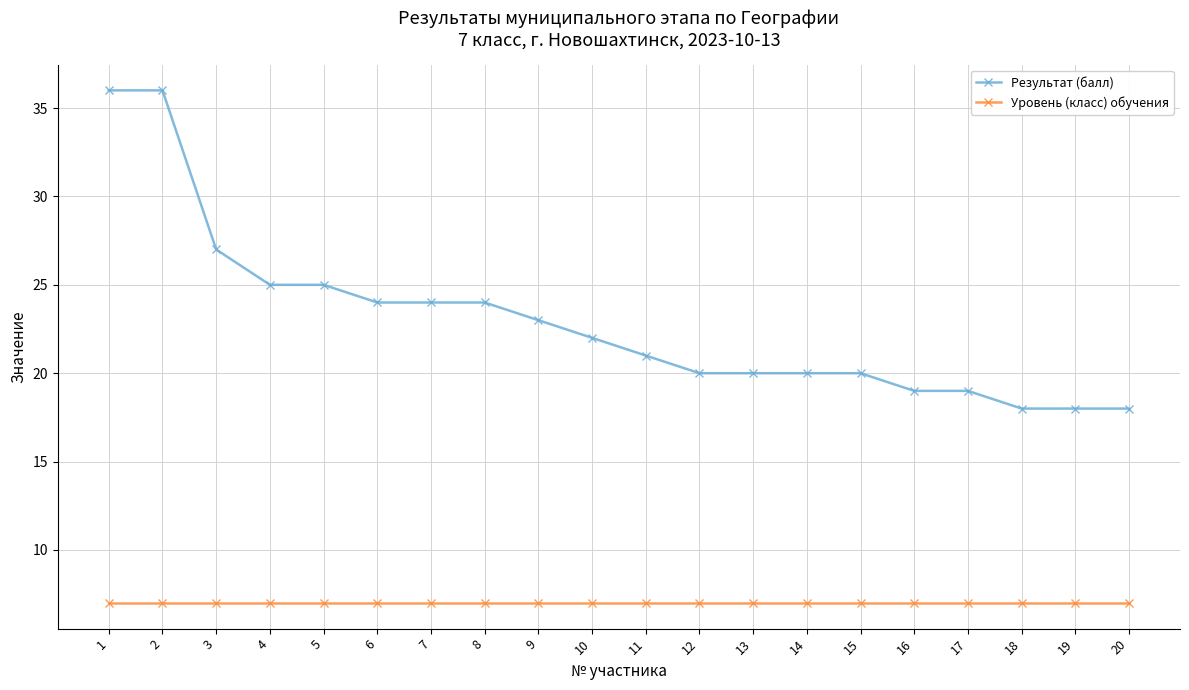

What is the smallest value displayed?

7